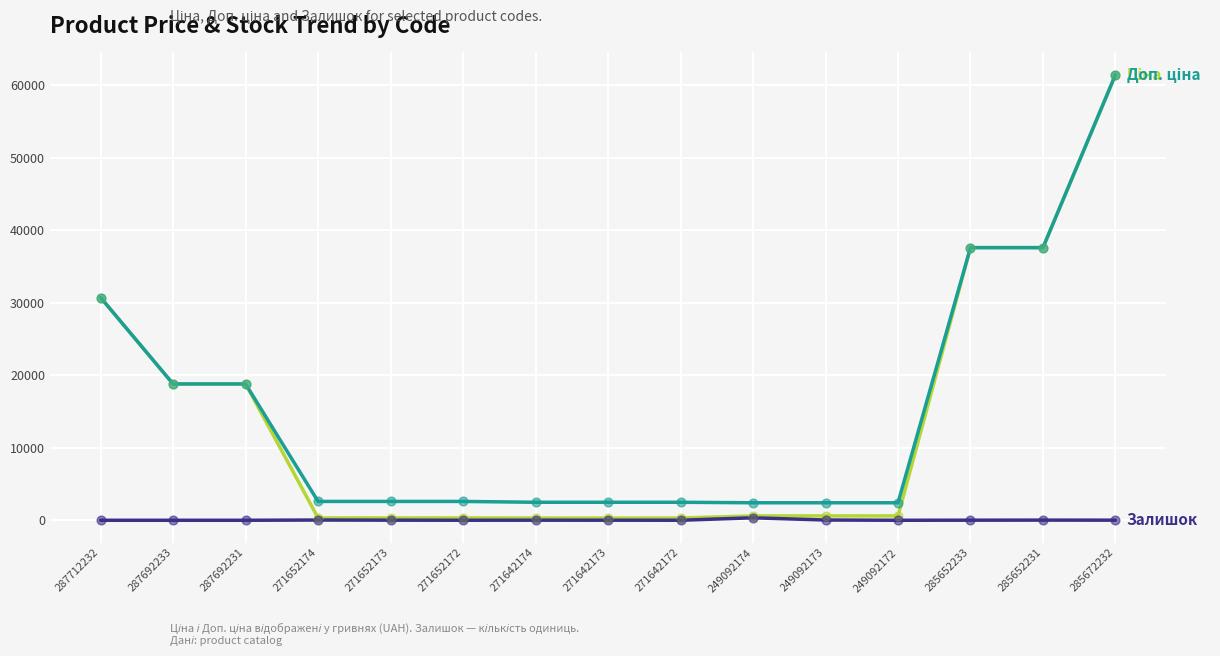

What is the total value across all series at 285652233?

75200.2